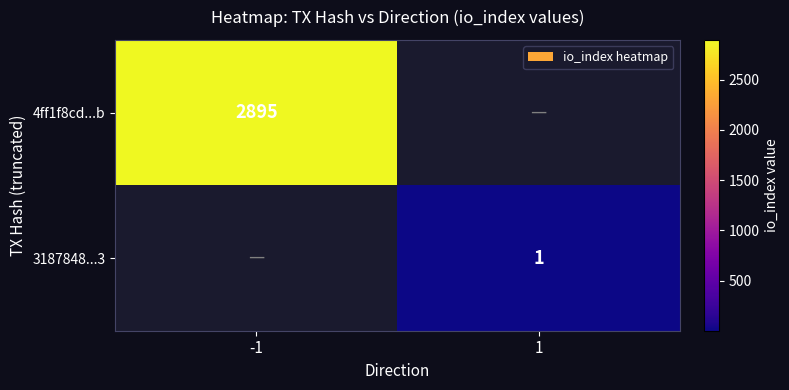

How many series are shown in this chart?

2